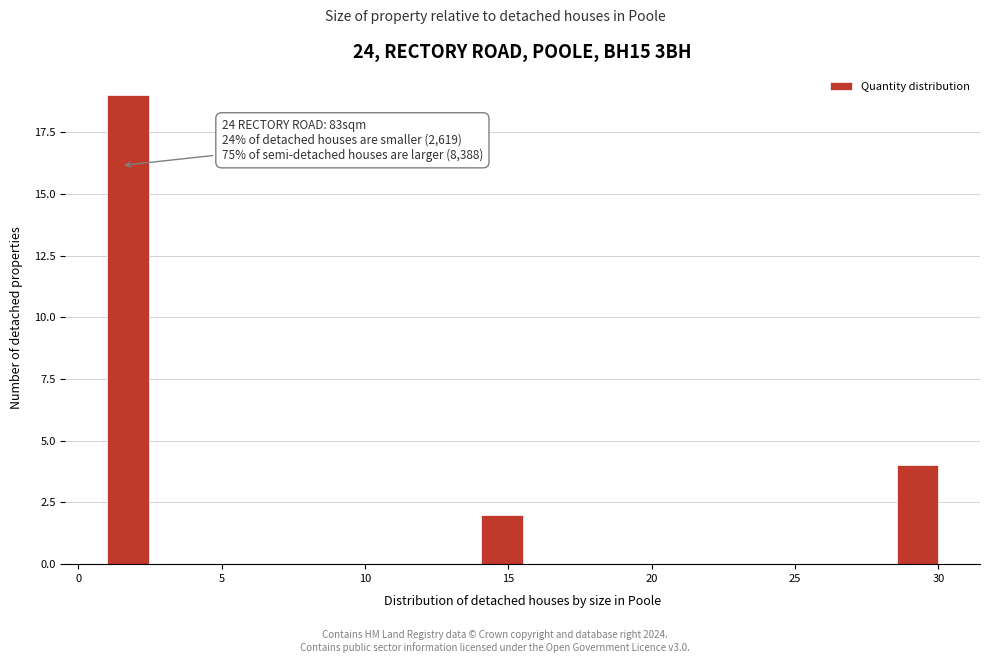

Read against the x-axis, roughly where is the centre of the tallest bar?

1.5